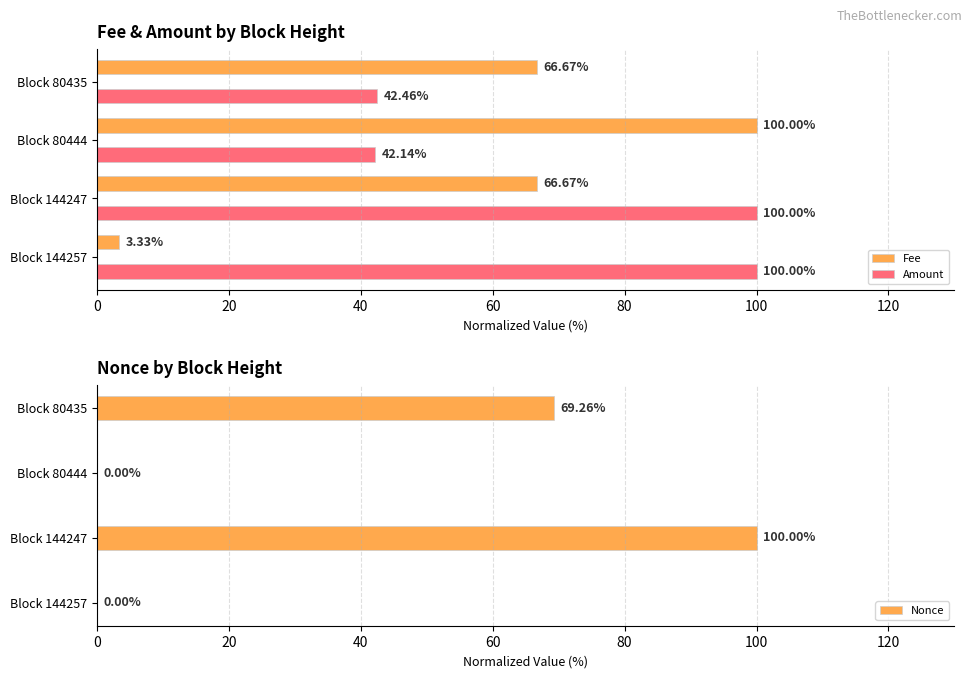

Which series has the widest spread of values?

Nonce